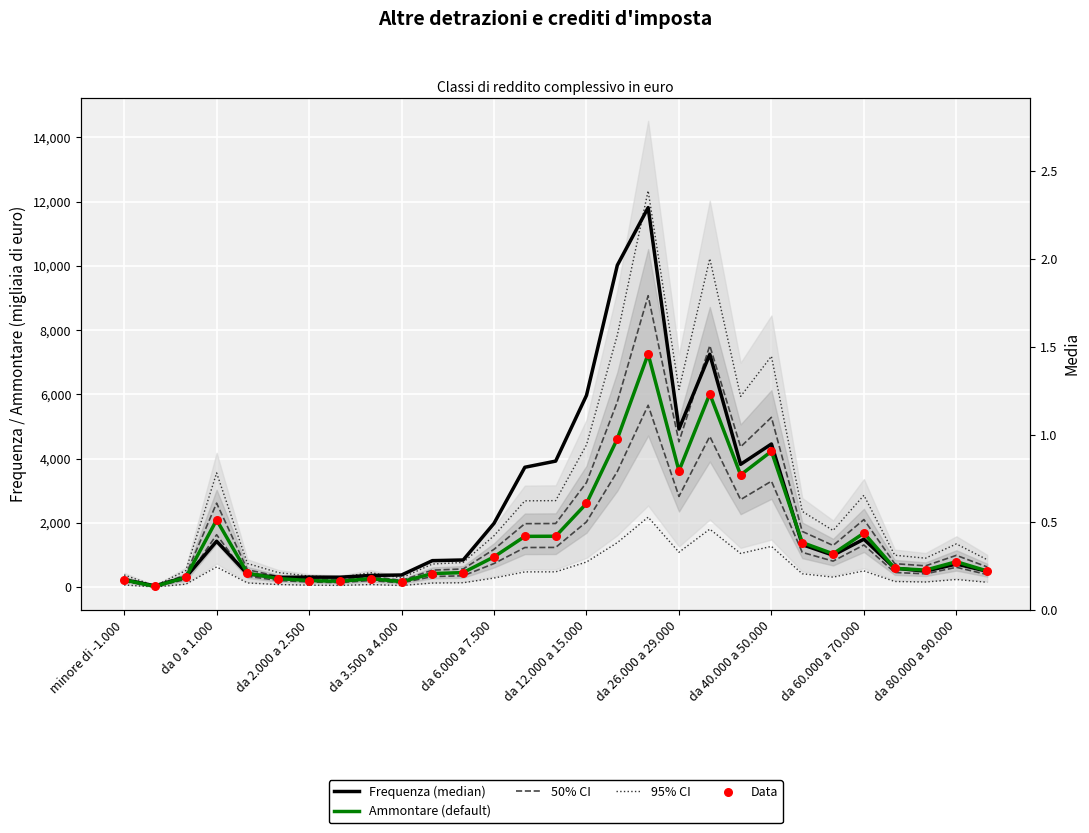

Which series has the largest Y range (max minus min)?

95% CI